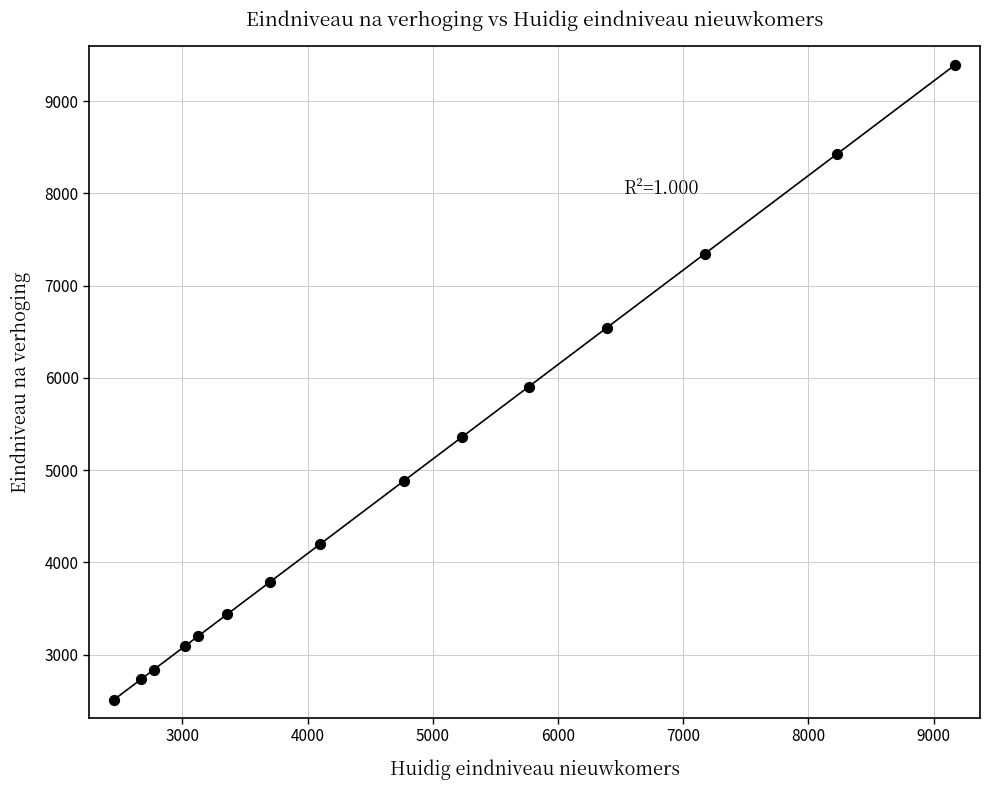

What is the range of Y values (max minus min)?

6878